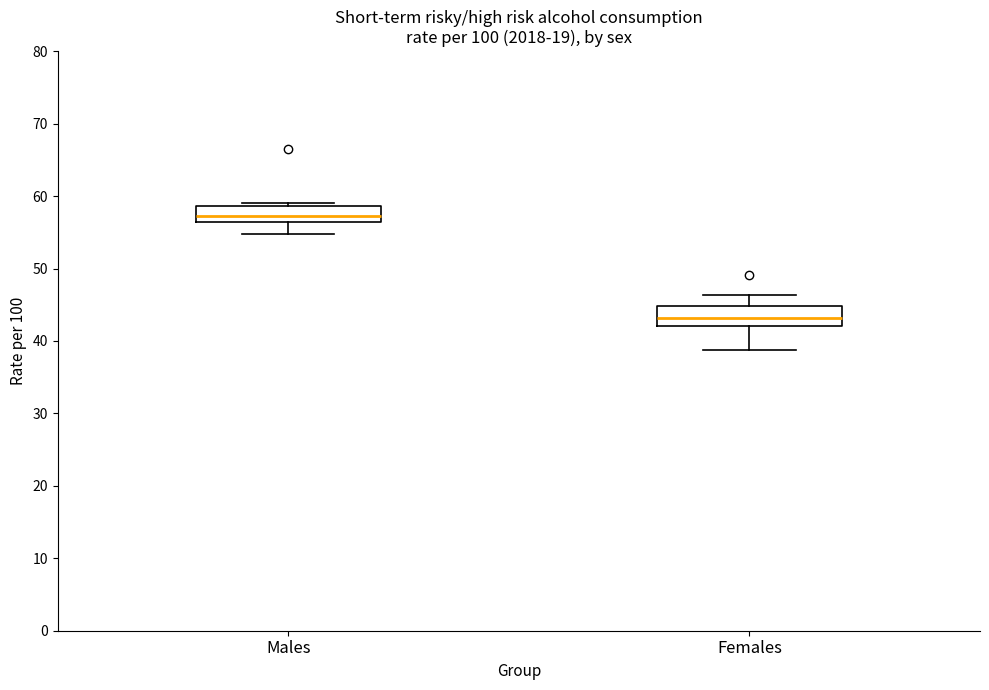

Reading left to right, read every box against the y-axis: the position of its median line, the range the box covers, and the ends of its whiskers. The values are not printed on the chart, so give them approximately, as read against the axis.

Males: median 57, box 56 to 59, whiskers 55 to 59 (just above the box's upper edge)
Females: median 43, box 42 to 45, whiskers 39 to 46